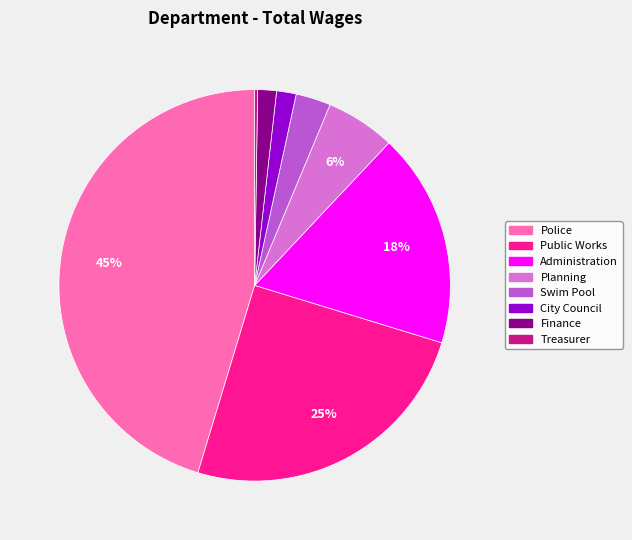

The Administration slice represents 18% of the pie. True or false?

True